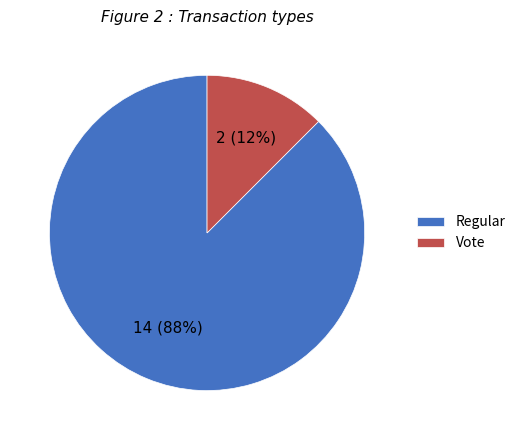

How many slices are in this pie chart?

2